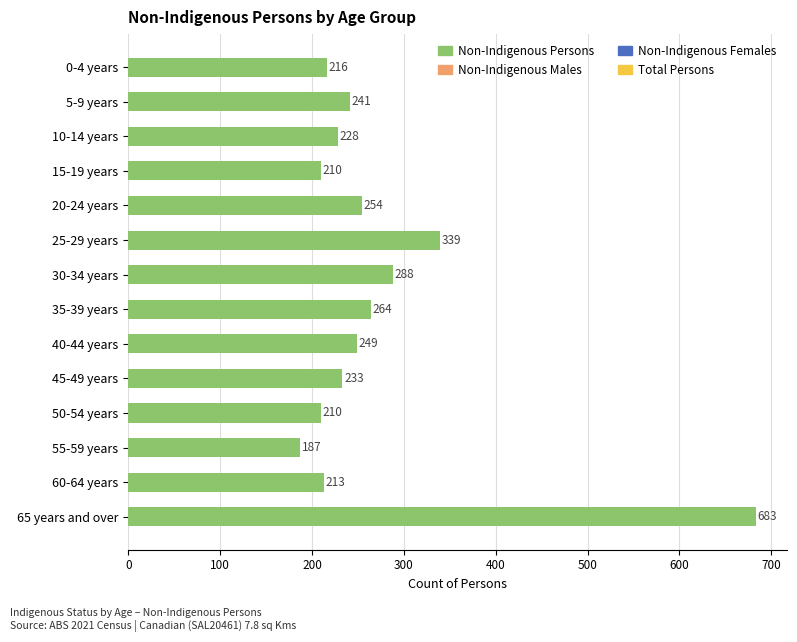

What is the label of the 12th bar from the top?

55-59 years